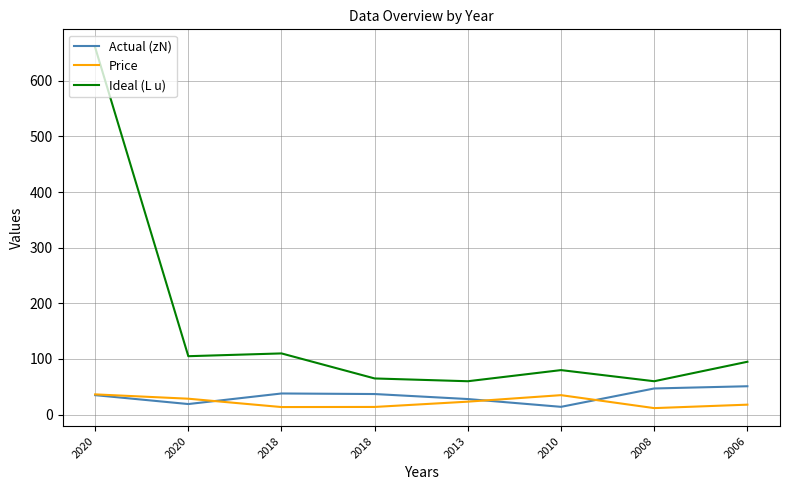

What are all the series names shown in the legend?

Actual (zN), Price, Ideal (L u)